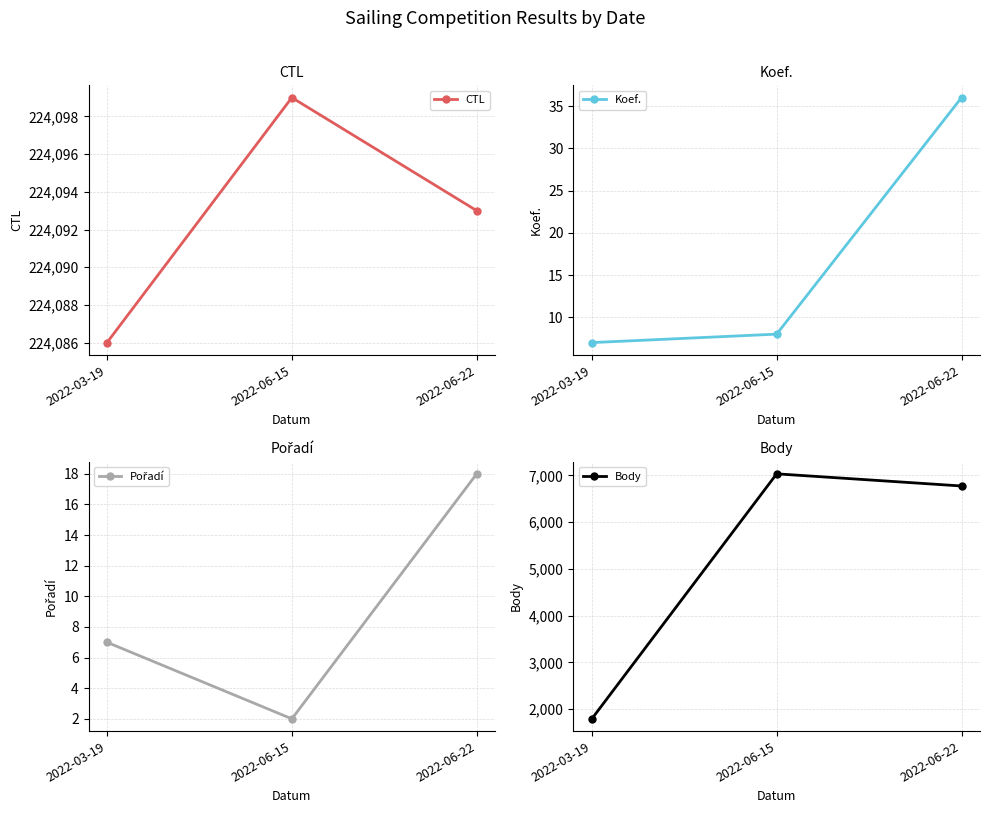

What is the average value of the Koef. series?

17